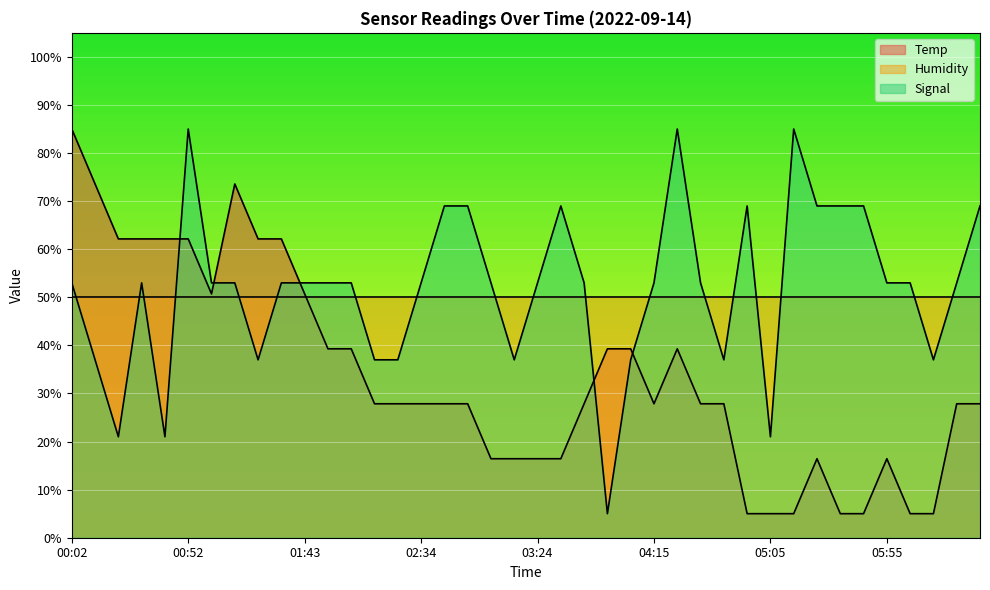

What is the label of the 14th point from the left?

02:14